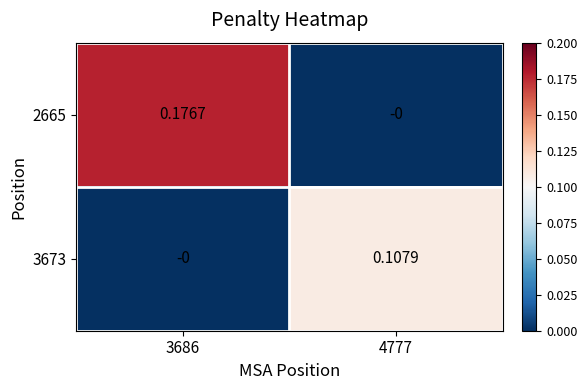

Is the value of 3673 at 4777 greater than the value of 2665 at 3686?

No